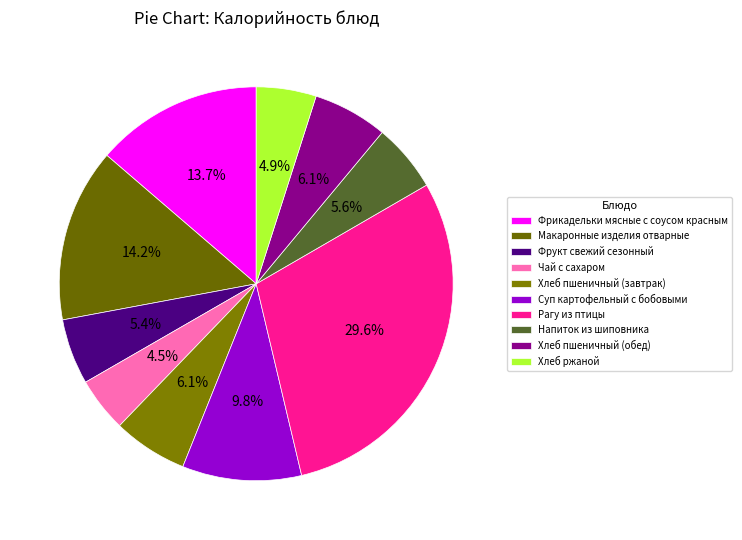

Is it true that Макаронные изделия отварные is 5% of the pie?

False